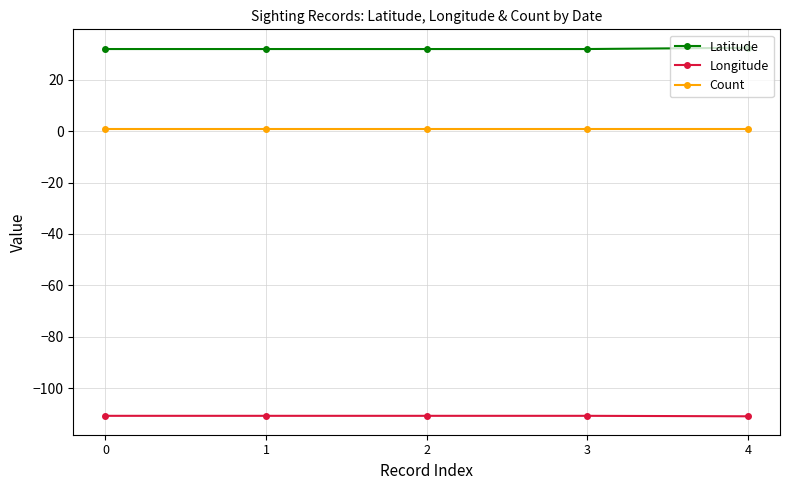

What is the total value across all series at 0?

-77.8